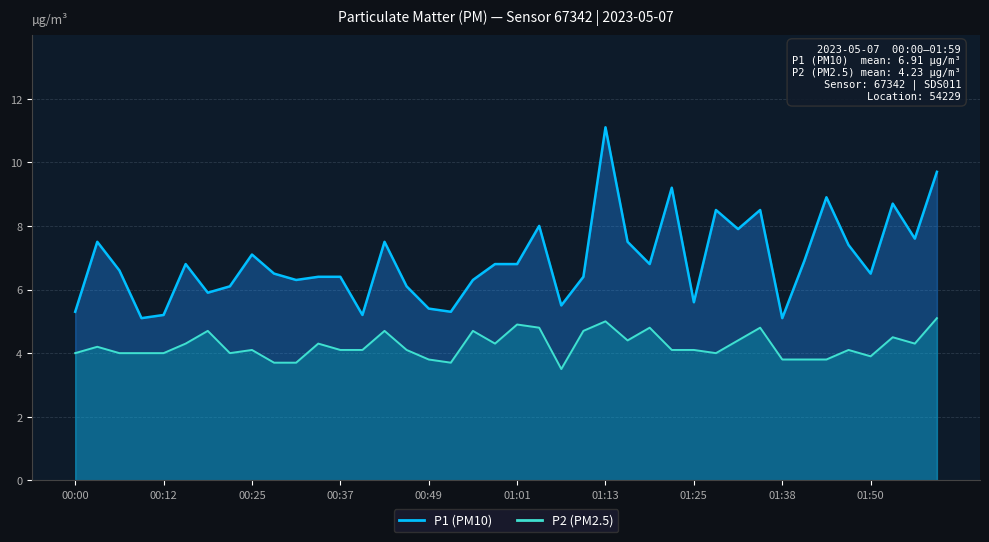

What is the value of the P2 point at the 7th from the left?

4.7